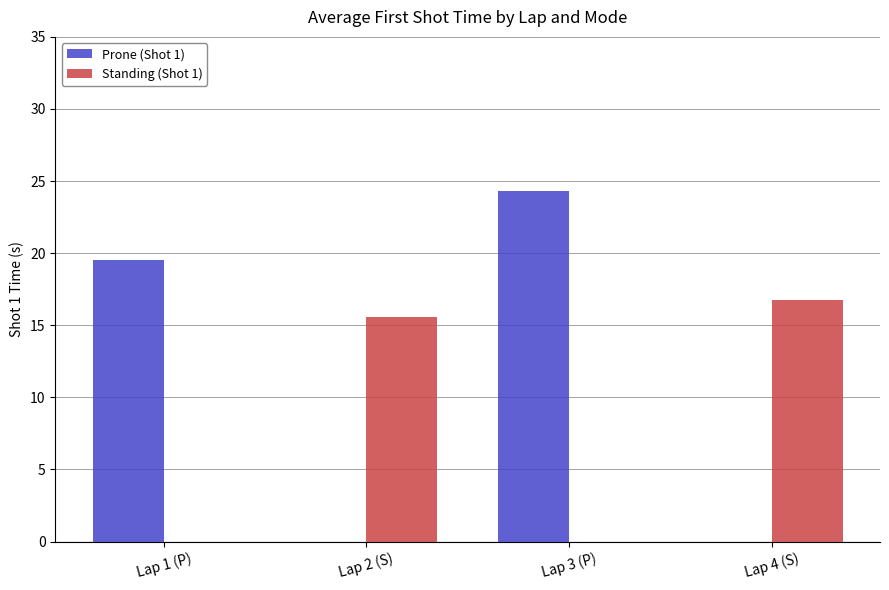

What is the total value across all series at Lap 1 (P)?

19.5